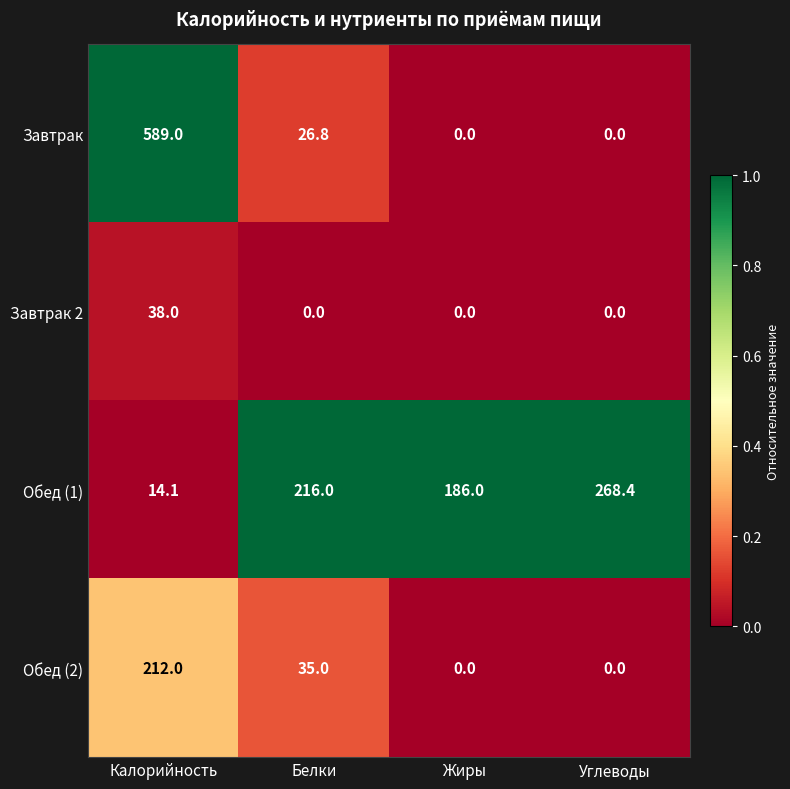

What is the sum of the Обед (1) values at Жиры and Углеводы?

454.4